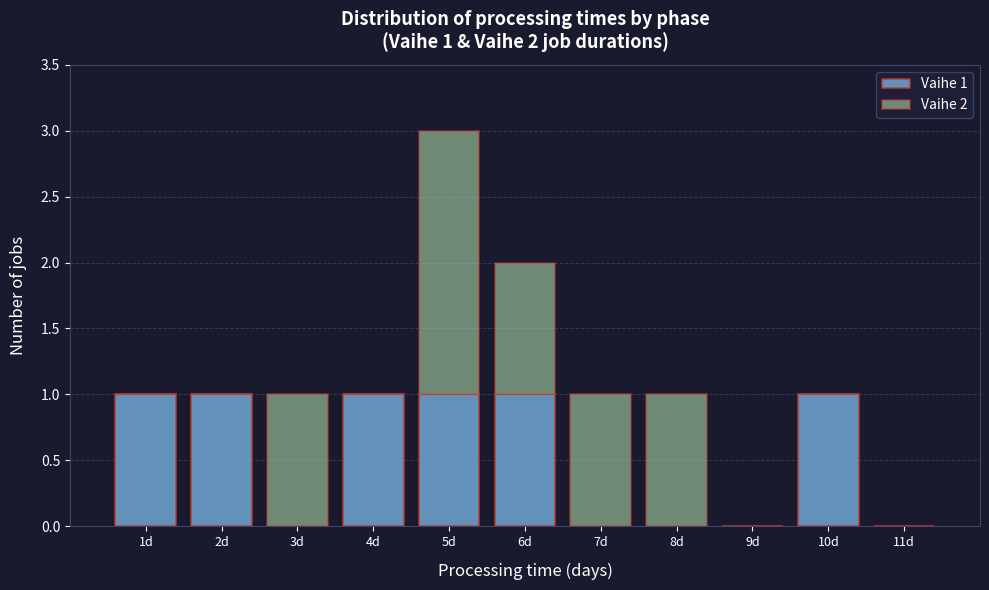

Which range on the x-axis has the tallest stacked bar (by total height)?

4.5 to 5.5